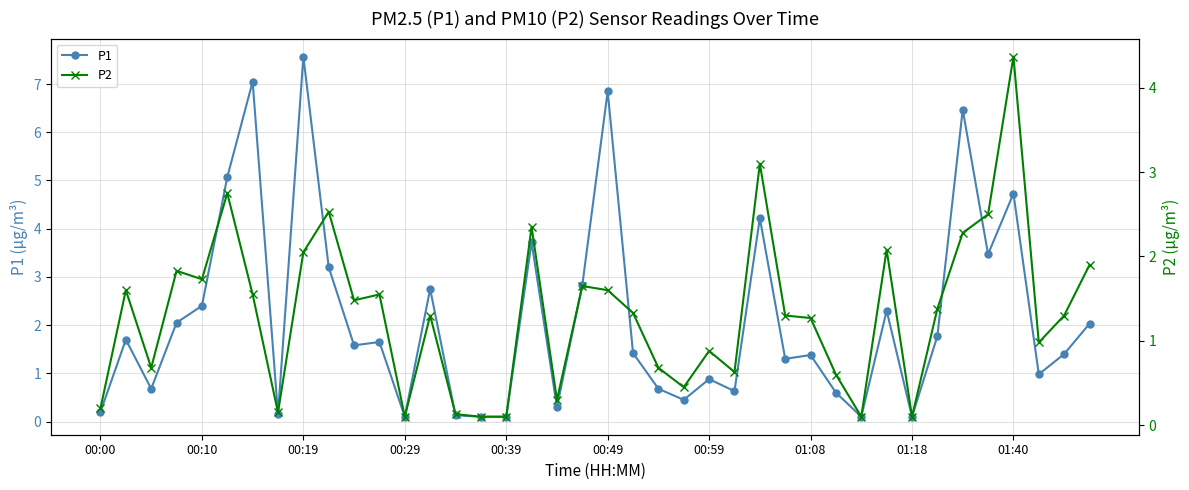

True or false: P1 has more than 0 interior local peaks.

True